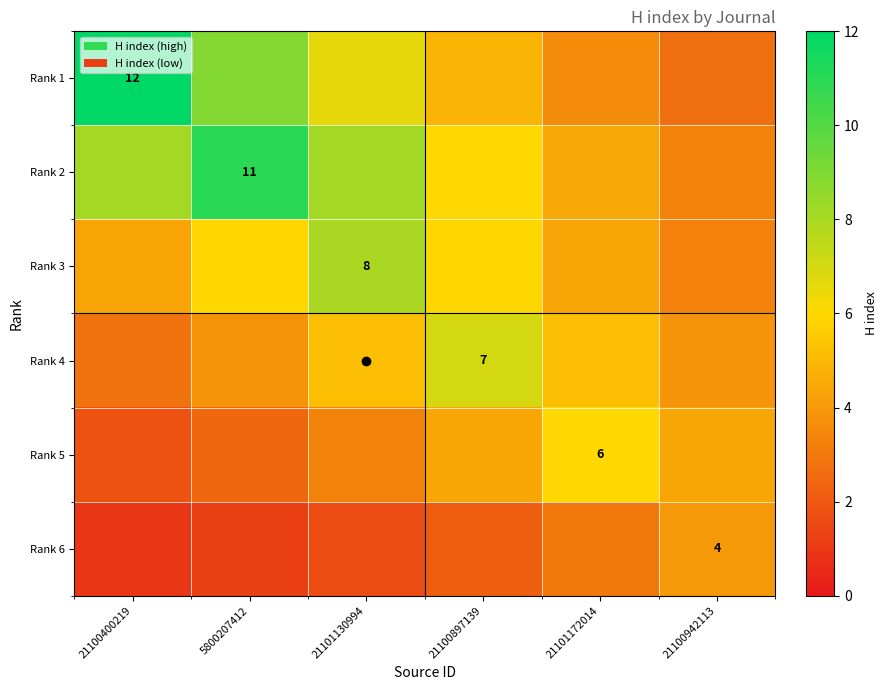

Which series has the largest total across all categories?

Rank 2